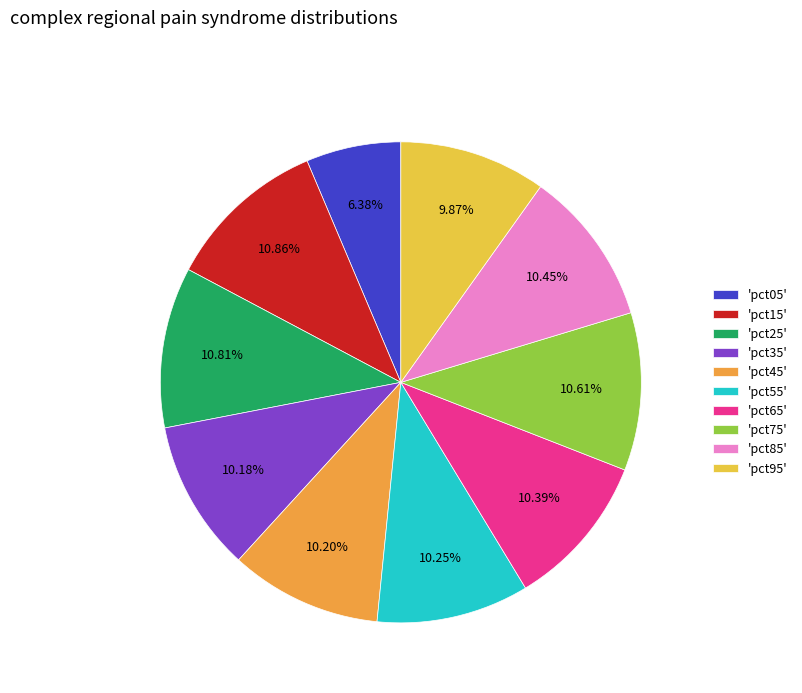

To the nearest percent, what is the difference between the largest and smallest slice percentages?

4%